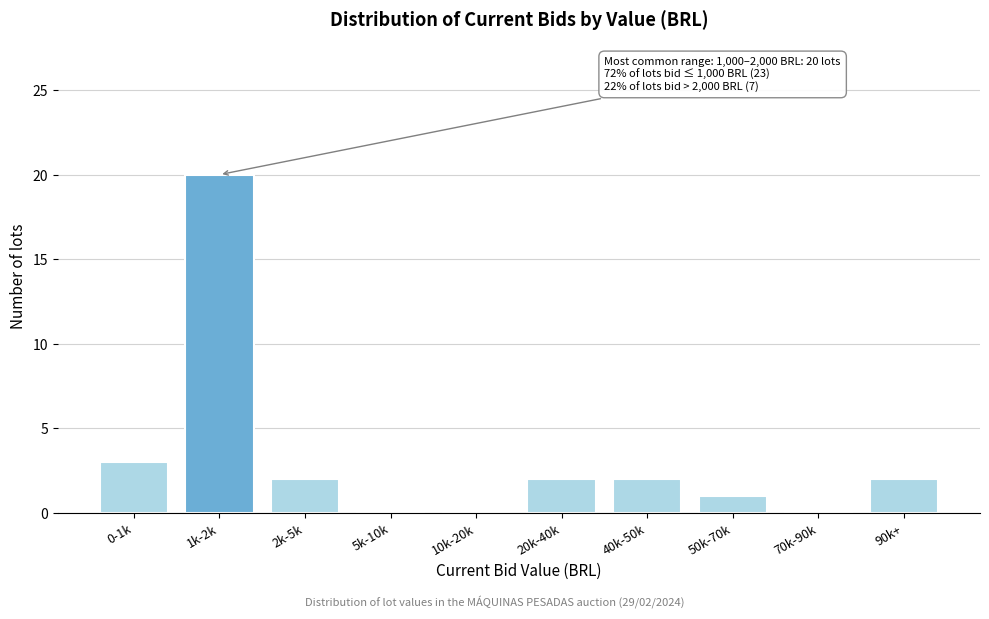

Reading left to right, list all the values displayed in this chart.

0-1k=3	1k-2k=20	2k-5k=2	5k-10k=0	10k-20k=0	20k-40k=2	40k-50k=2	50k-70k=1	70k-90k=0	90k+=2